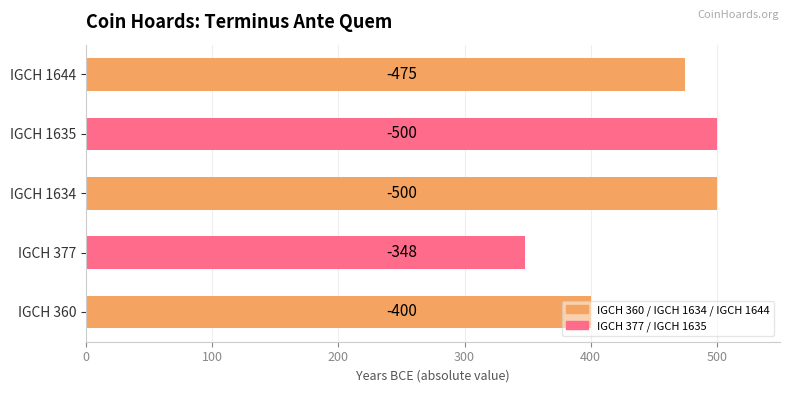

What is the sum of all values?

2223